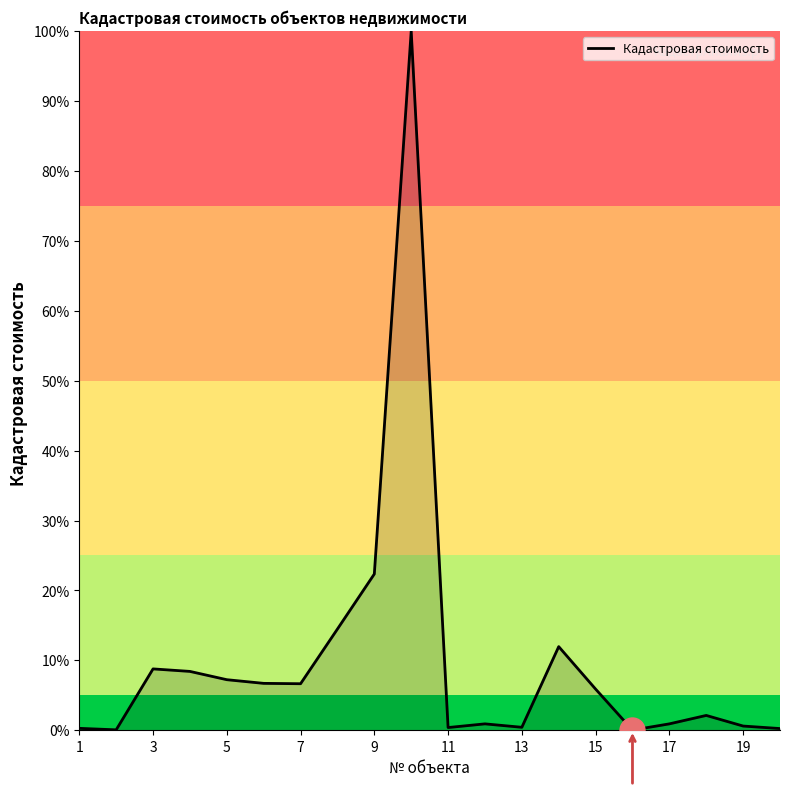

What is the greatest value displayed?

100.0